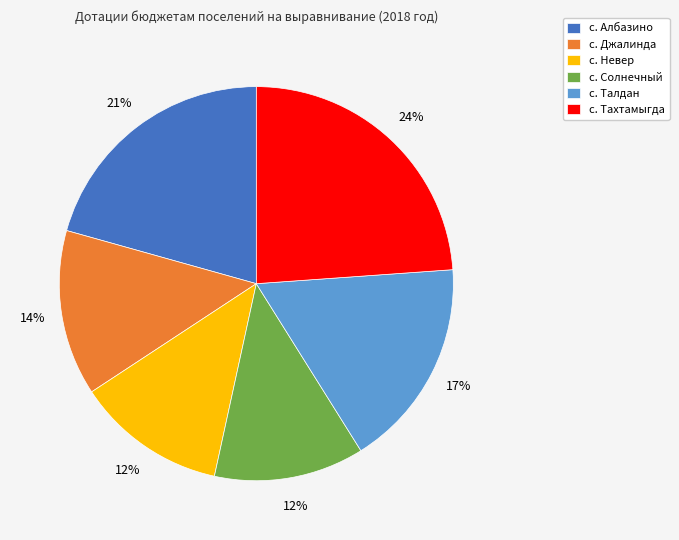

What is the largest slice in the pie chart?

с. Тахтамыгда